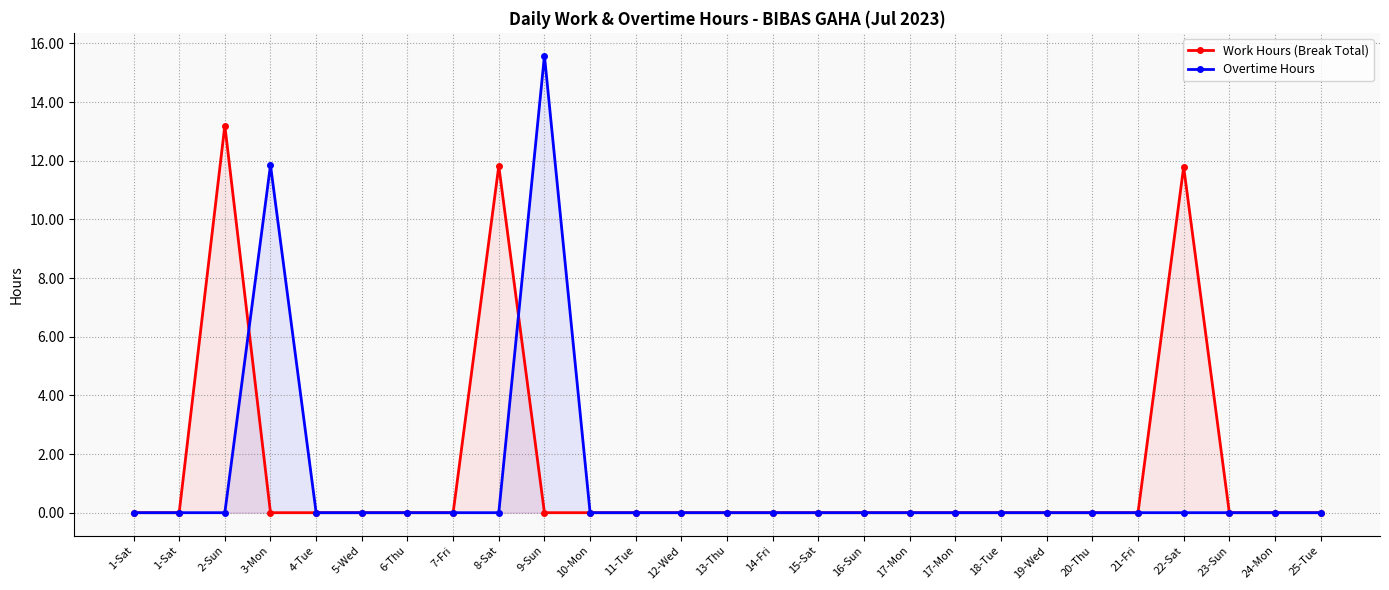

Reading left to right, transcribe all the data shown in this chart.

Work Hours (Break Total): 1-Sat=0.0	1-Sat=0.0	2-Sun=13.2	3-Mon=0.0	4-Tue=0.0	5-Wed=0.0	6-Thu=0.0	7-Fri=0.0	8-Sat=11.8	9-Sun=0.0	10-Mon=0.0	11-Tue=0.0	12-Wed=0.0	13-Thu=0.0	14-Fri=0.0	15-Sat=0.0	16-Sun=0.0	17-Mon=0.0	17-Mon=0.0	18-Tue=0.0	19-Wed=0.0	20-Thu=0.0	21-Fri=0.0	22-Sat=11.8	23-Sun=0.0	24-Mon=0.0	25-Tue=0.0
Overtime Hours: 1-Sat=0.0	1-Sat=0.0	2-Sun=0.0	3-Mon=11.8	4-Tue=0.0	5-Wed=0.0	6-Thu=0.0	7-Fri=0.0	8-Sat=0.0	9-Sun=15.6	10-Mon=0.0	11-Tue=0.0	12-Wed=0.0	13-Thu=0.0	14-Fri=0.0	15-Sat=0.0	16-Sun=0.0	17-Mon=0.0	17-Mon=0.0	18-Tue=0.0	19-Wed=0.0	20-Thu=0.0	21-Fri=0.0	22-Sat=0.0	23-Sun=0.0	24-Mon=0.0	25-Tue=0.0